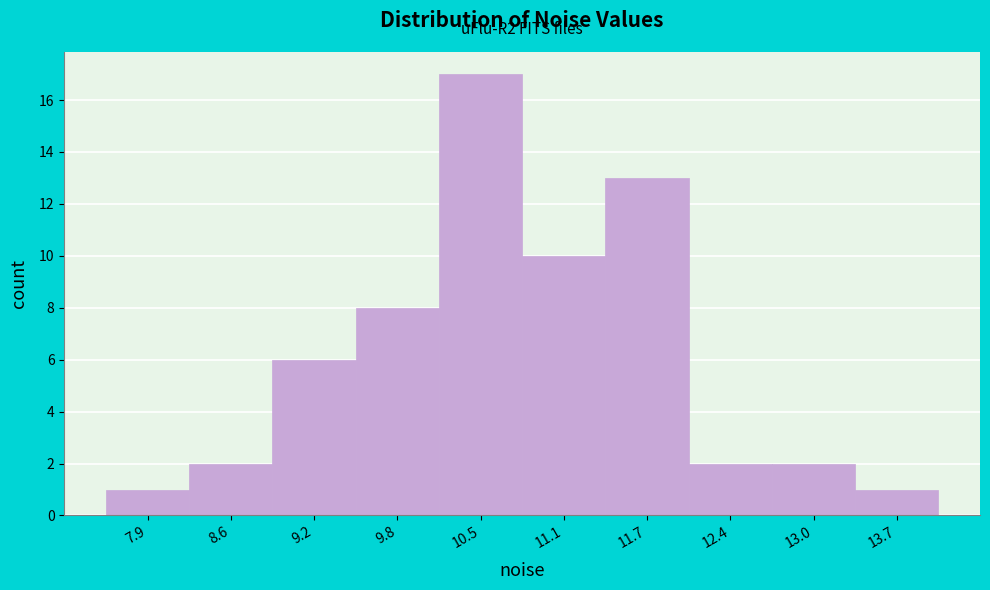

Reading left to right, what are all the values shown in this chart?

7.9=1	8.6=2	9.2=6	9.8=8	10.5=17	11.1=10	11.7=13	12.4=2	13.0=2	13.7=1